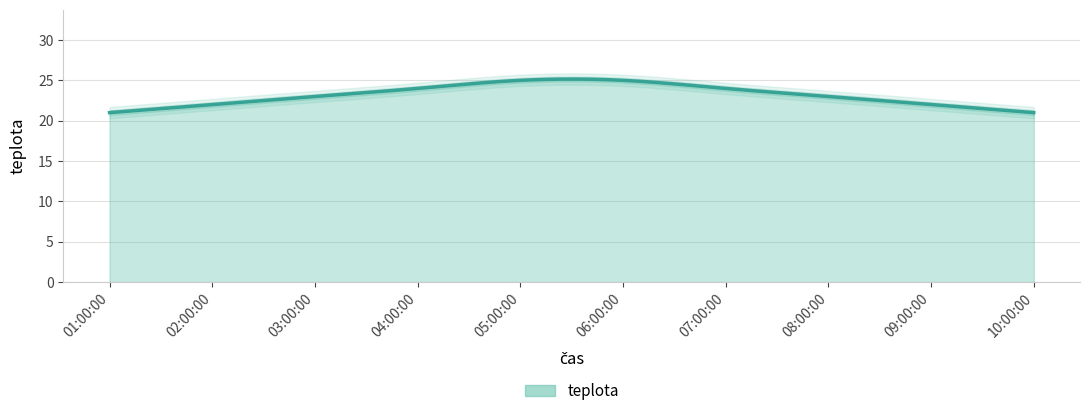

What is the sum of the values at 06:00:00 and 01:00:00?

46